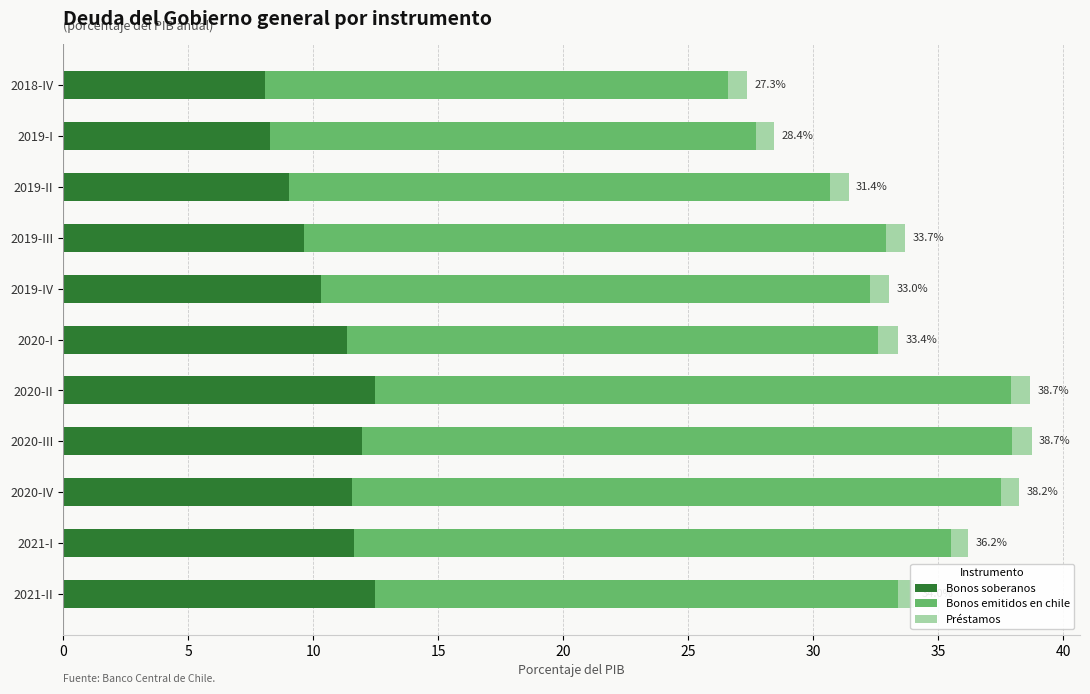

What is the difference between the second highest and second lowest values in the Bonos soberanos series?

4.2